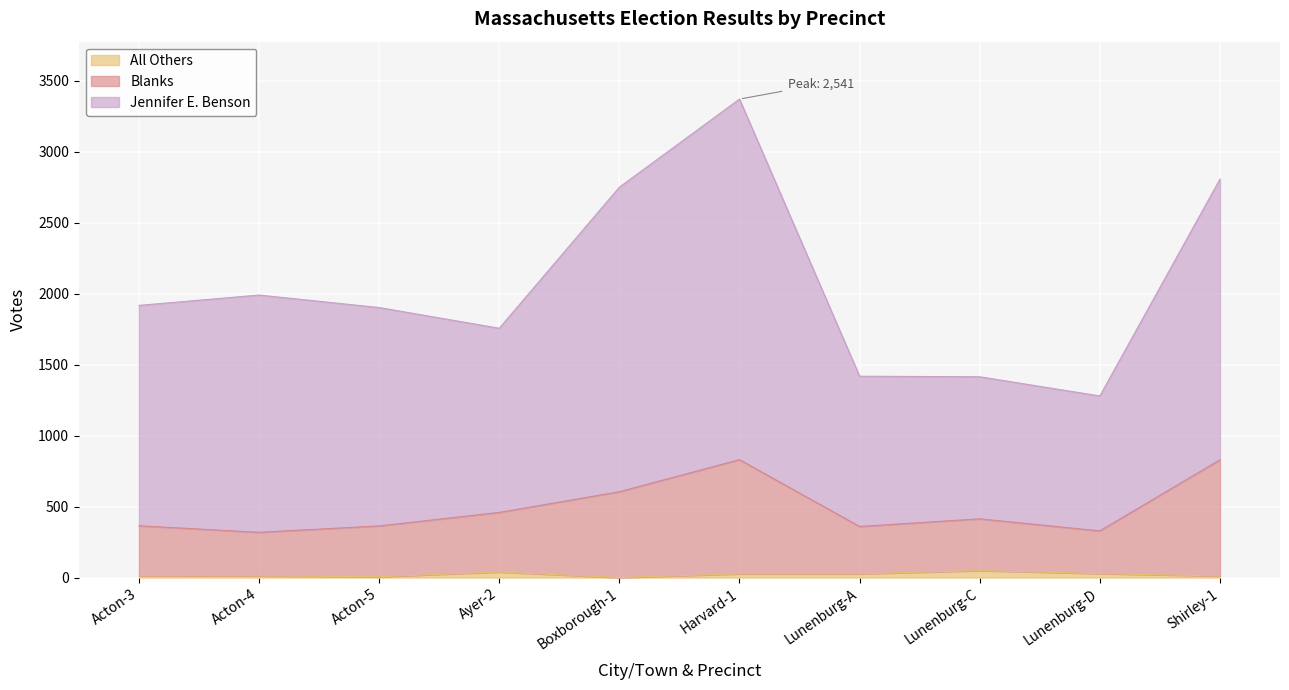

At Shirley-1, list the series in order from smallest to largest.

All Others, Blanks, Jennifer E. Benson